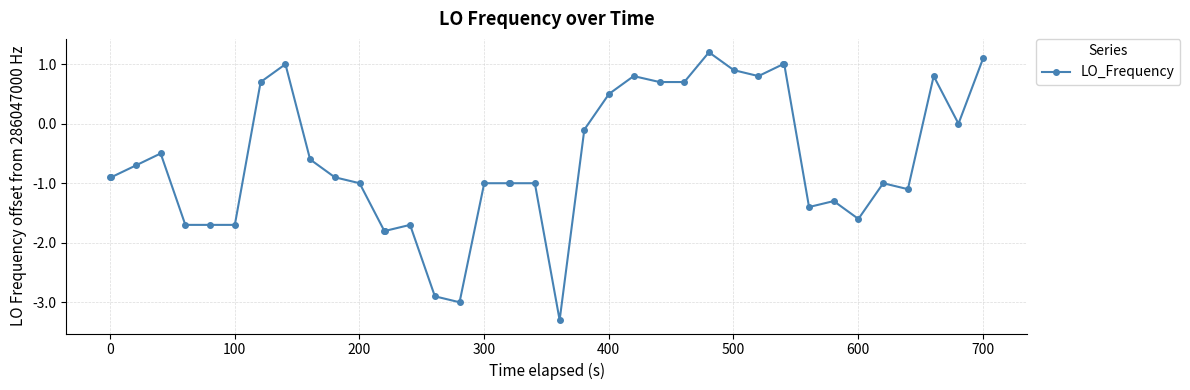

True or false: the data has more than 0 interior local peaks.

True